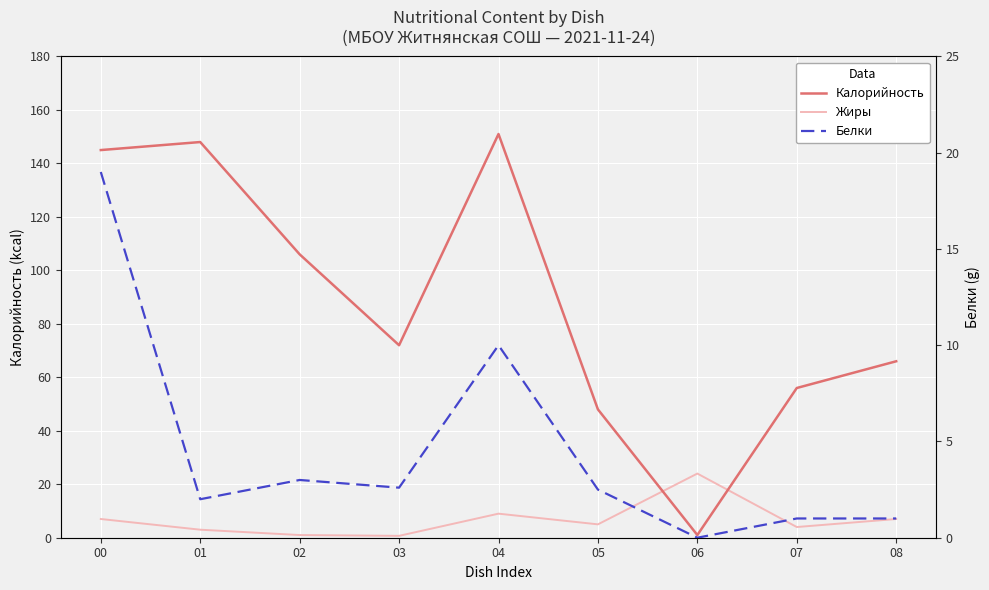

Rank the series at 02 from lowest to highest value.

Жиры, Белки, Калорийность